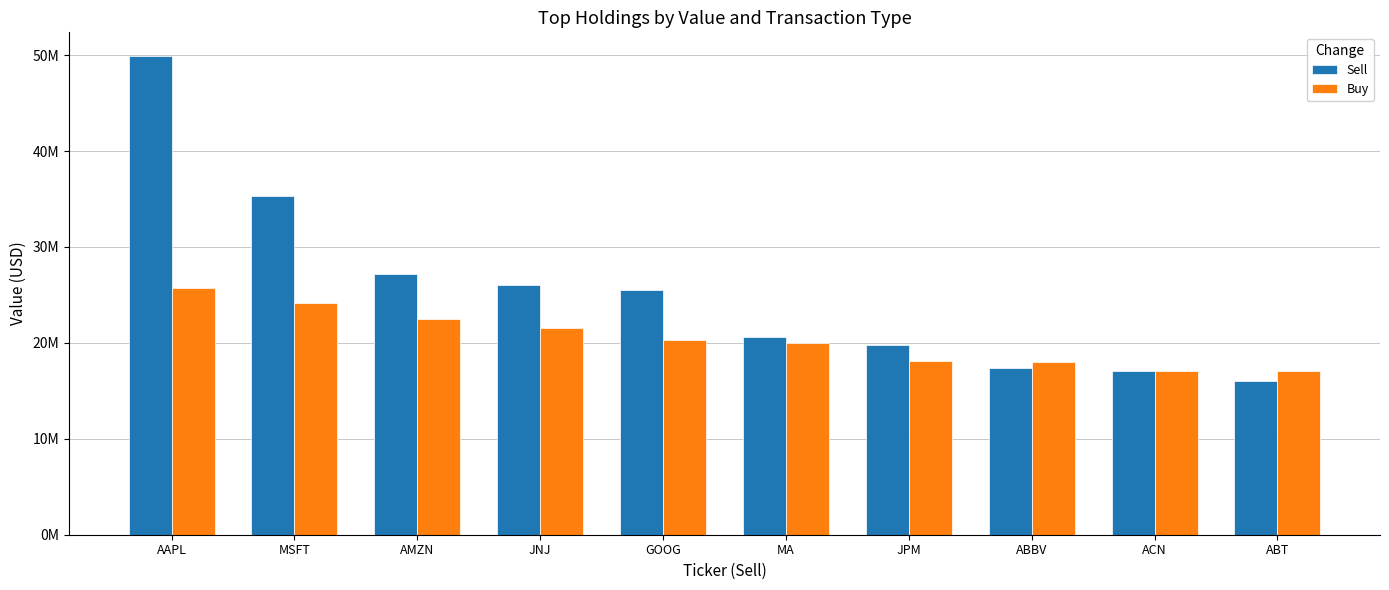

What is the difference between the second highest and minimum values in the Buy series?

7068000